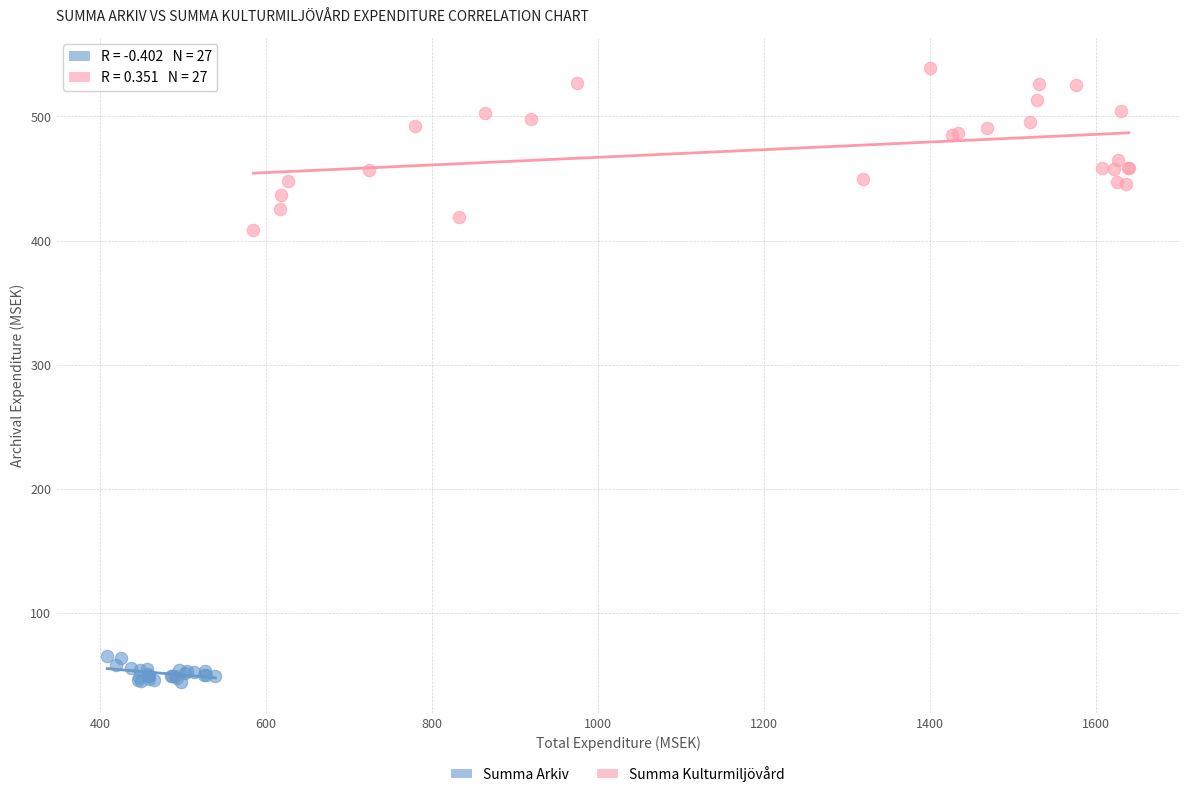

Which series has the widest spread of Y values?

Summa Kulturmiljövård